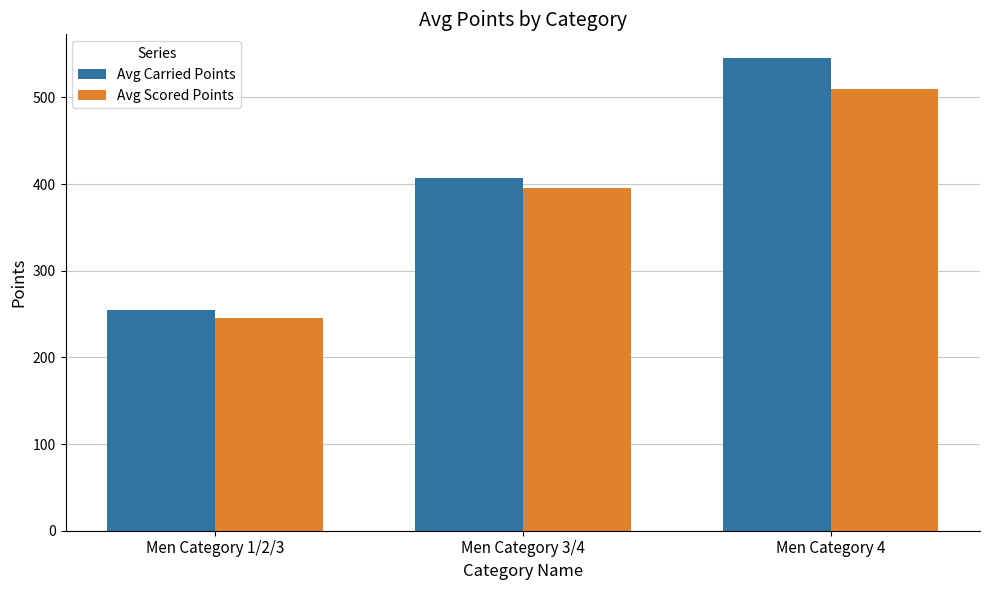

How many values in the Avg Carried Points series are below 406?

1